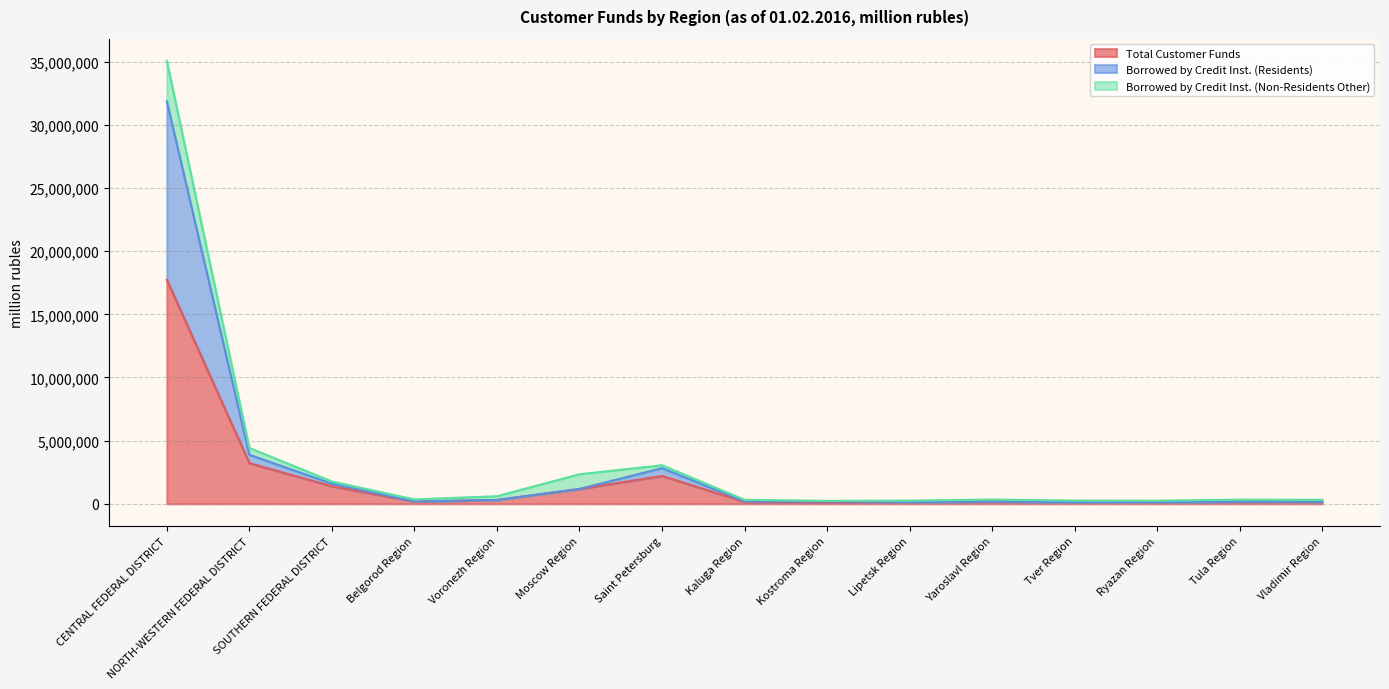

At which label is Total Customer Funds closest to 8926891?

NORTH-WESTERN FEDERAL DISTRICT